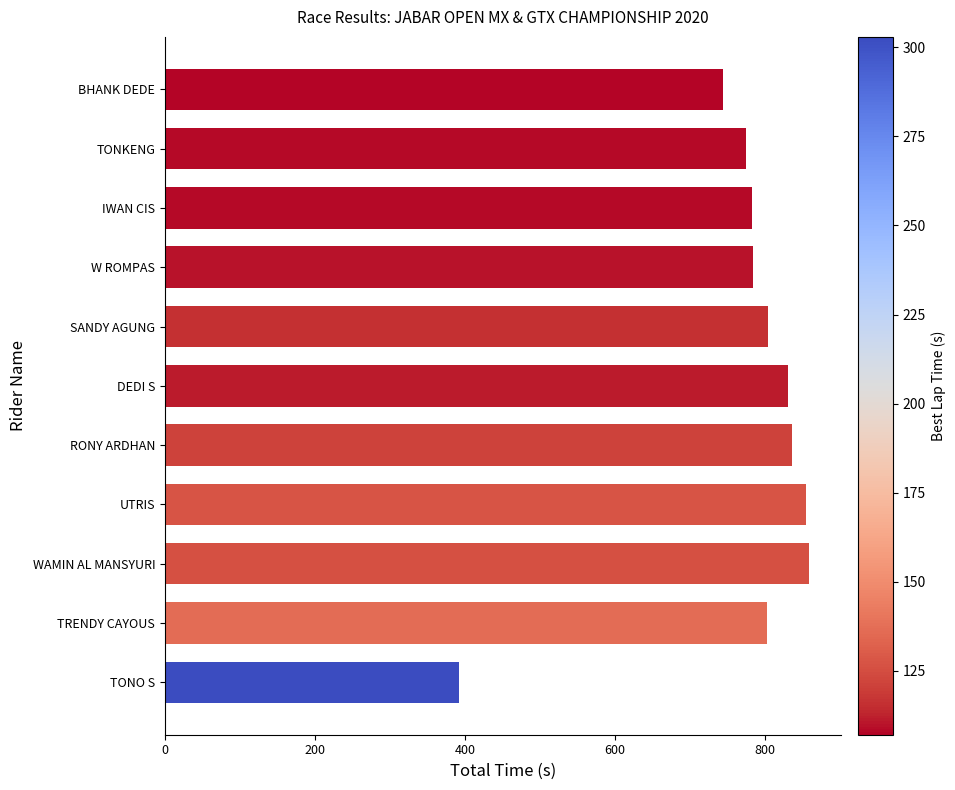

What is the change in value from W ROMPAS to UTRIS?

+70.5